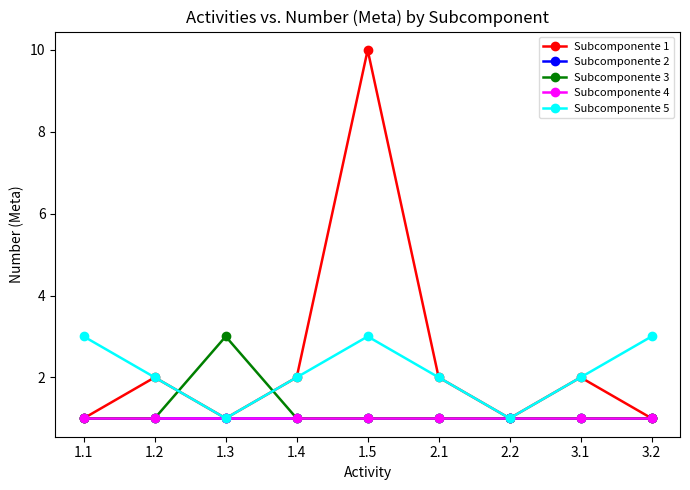

True or false: Subcomponente 2 has more than 0 points higher than both neighbors.

False